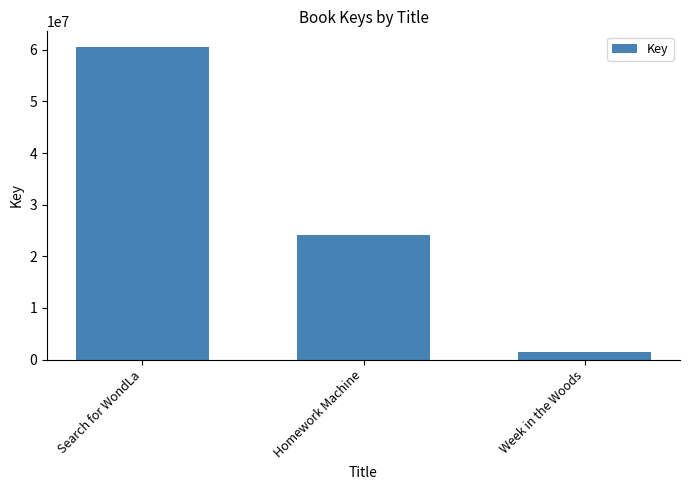

The value at Search for WondLa is 60567887. True or false?

True